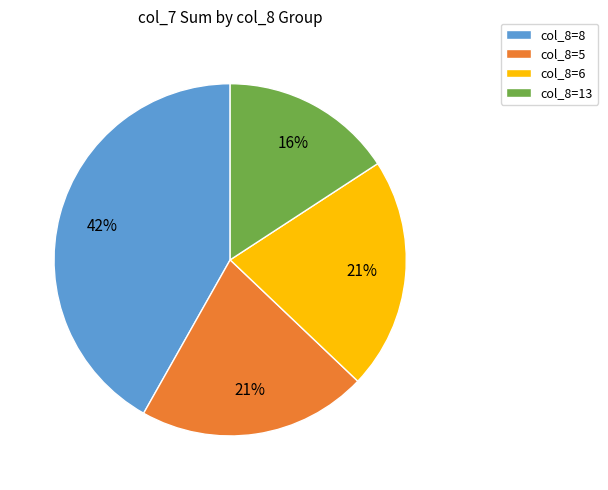

Between col_8=8 and col_8=5, which is larger?

col_8=8